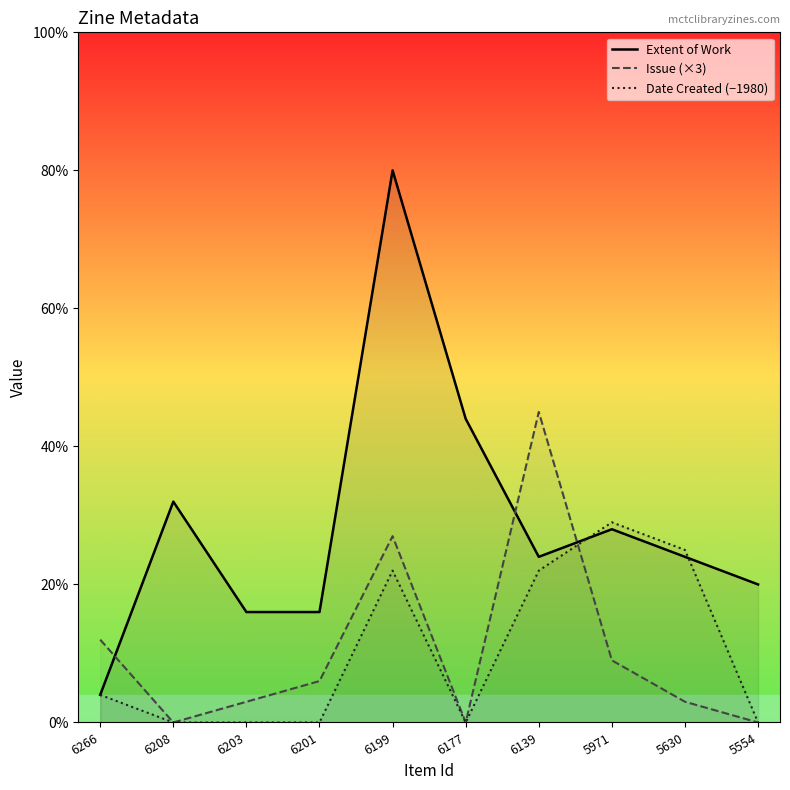

How many interior local peaks does the Date Created (−1980) series have?

2